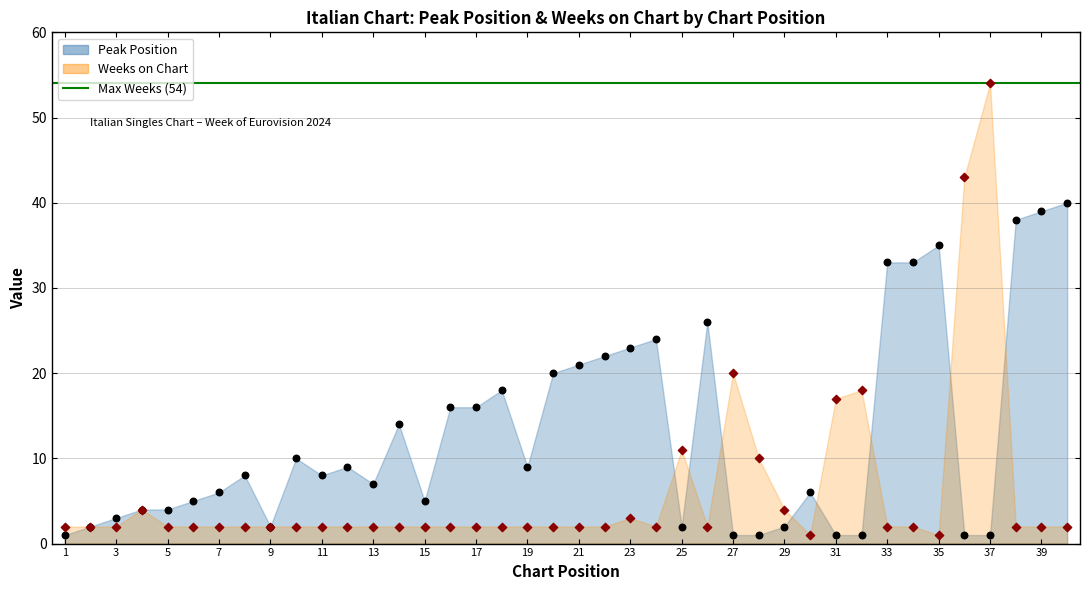

What is the total value across all series at 1?

3